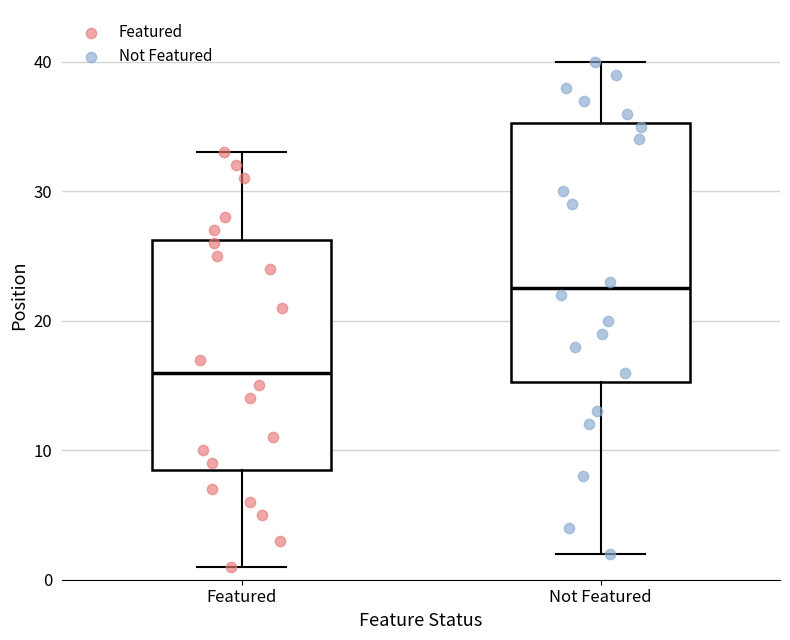

Comparing the boxes themselves (not the whiskers), which one is the tallest?

Not Featured